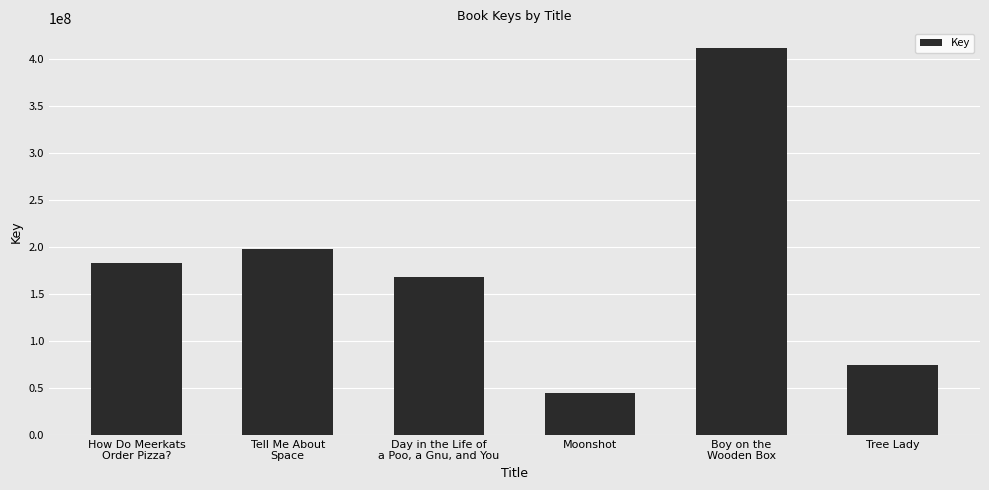

List the labels in order of value, smallest first.

Moonshot, Tree Lady, Day in the Life of
a Poo, a Gnu, and You, How Do Meerkats
Order Pizza?, Tell Me About
Space, Boy on the
Wooden Box